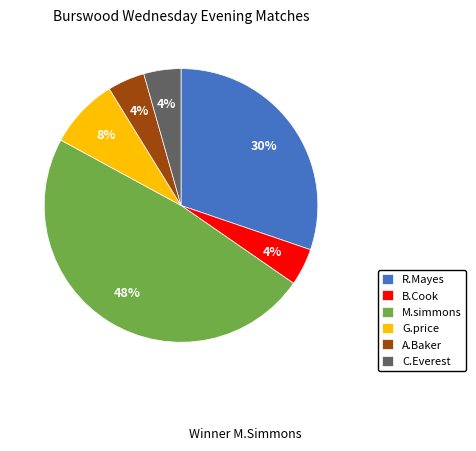

Which slice is the largest?

M.simmons